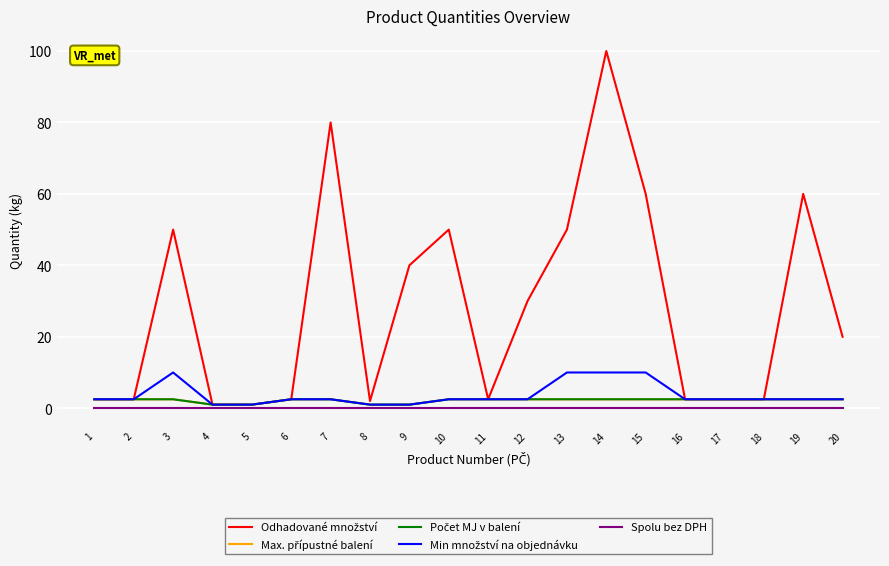

True or false: Odhadované množství and Spolu bez DPH cross at least once.

False